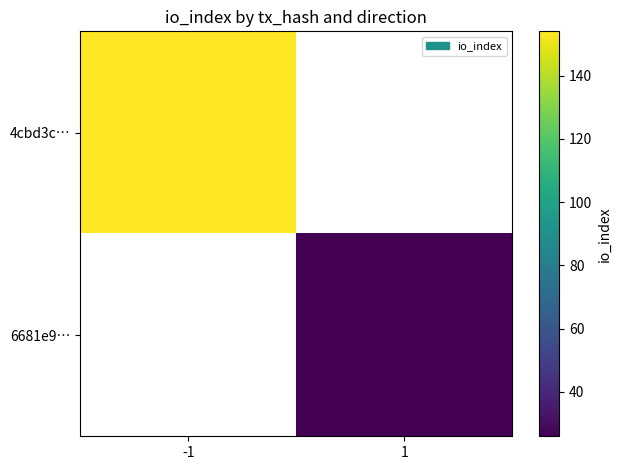

List the labels in order of 6681e9… value, largest first.

-1, 1